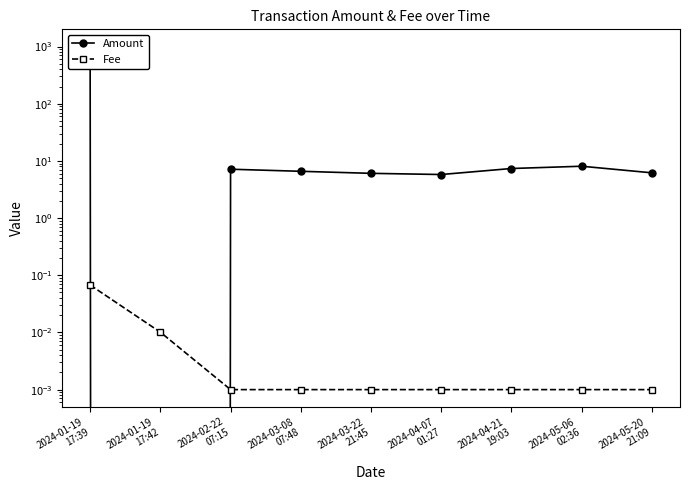

Which category has the lowest value in the Amount series?

2024-01-19
17:42